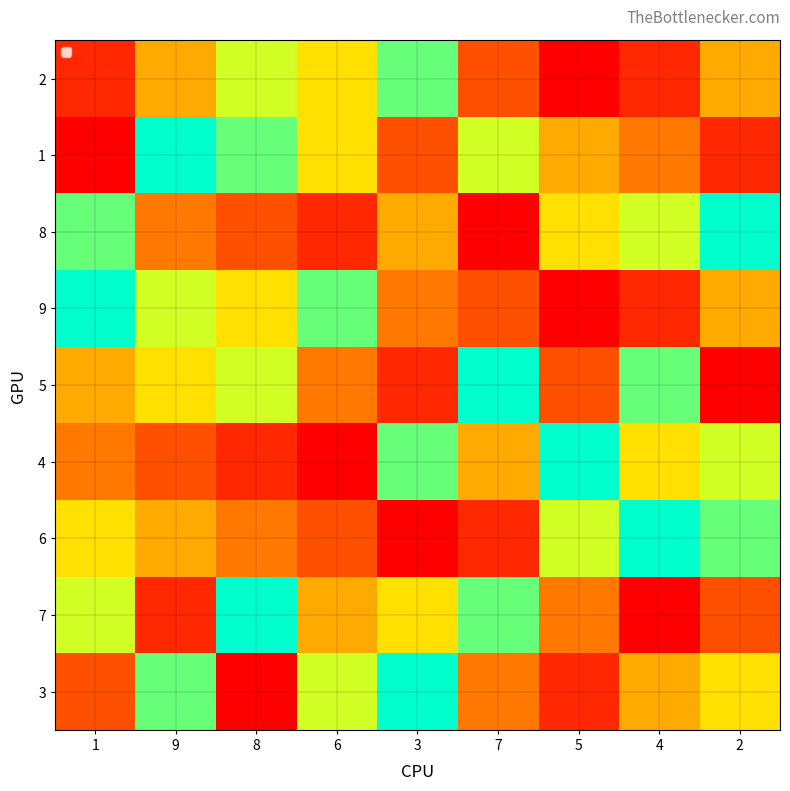

What is the difference between the highest and lowest values at 6?

7